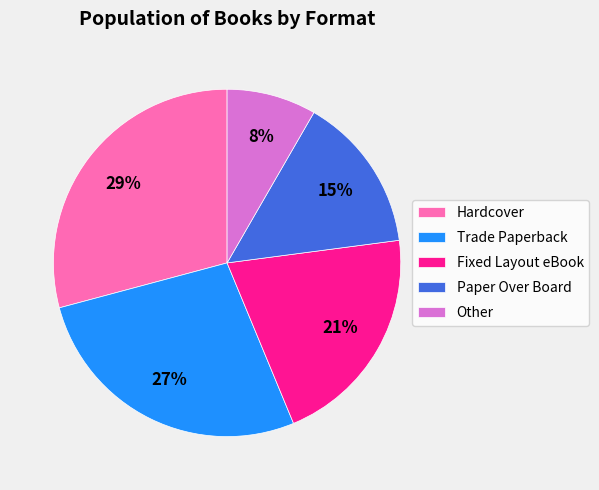

Does any single category account for the majority?

No